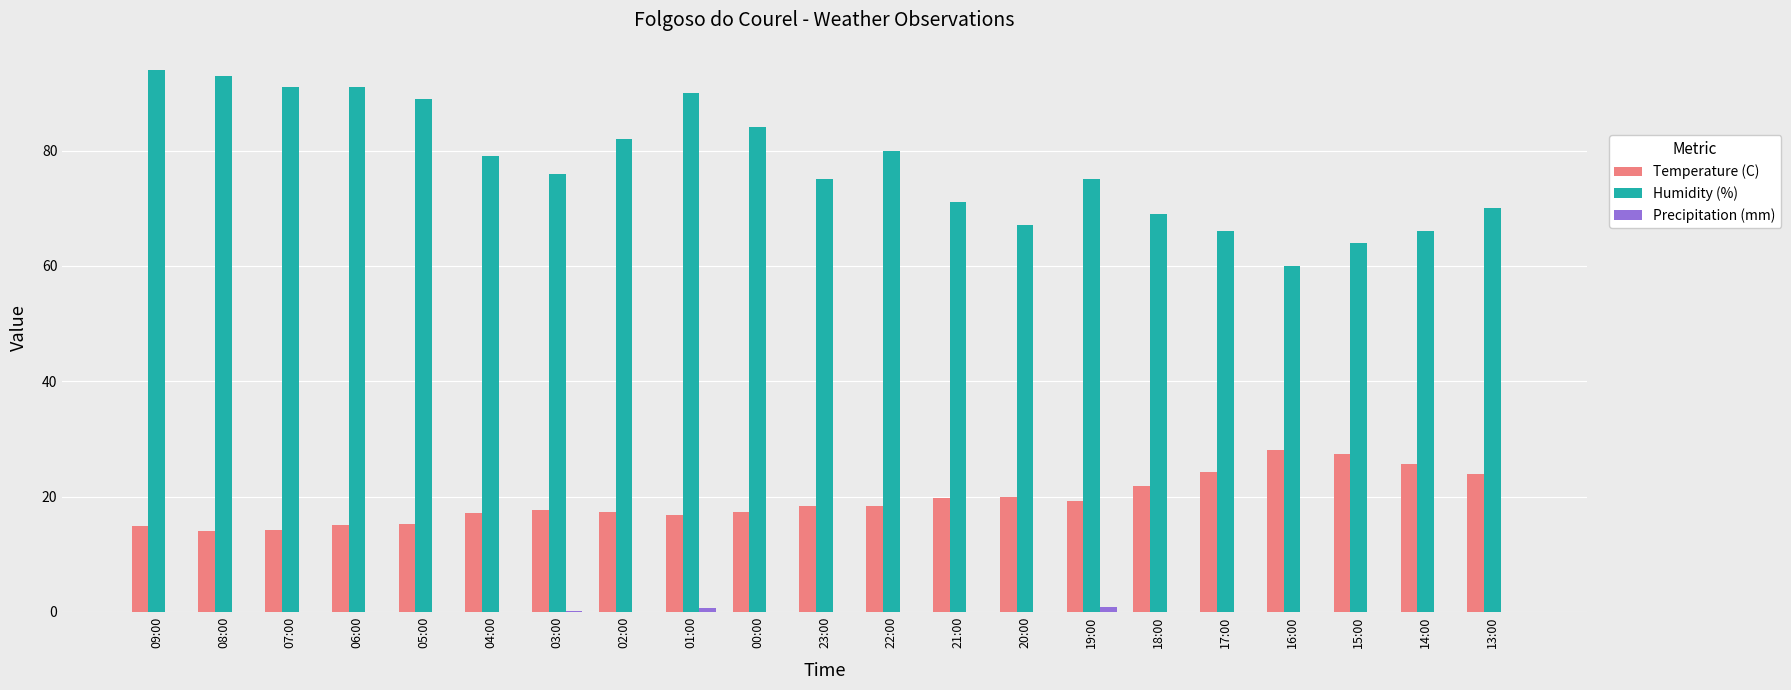

How many categories are shown in the chart?

21